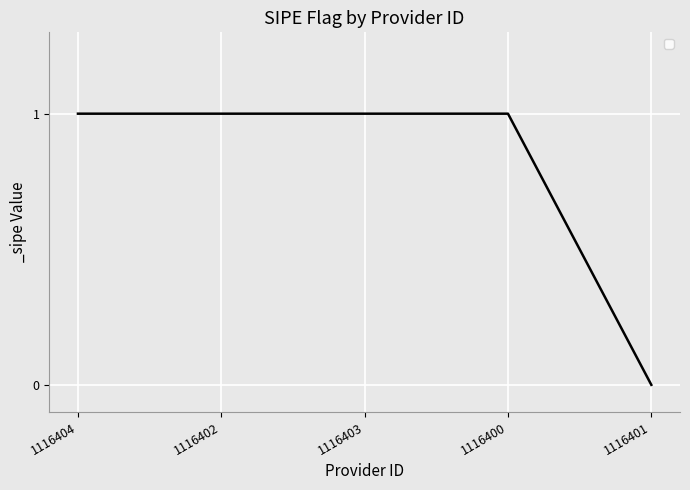

How many positive values are there?

4